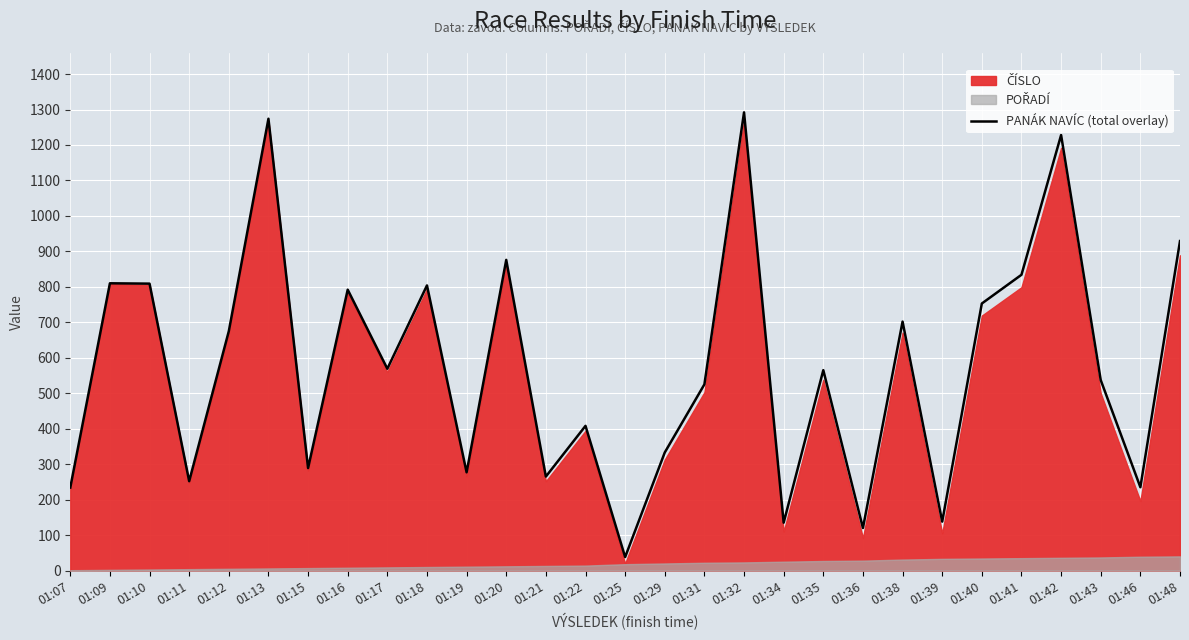

The value at 01:10 is 809. True or false?

True